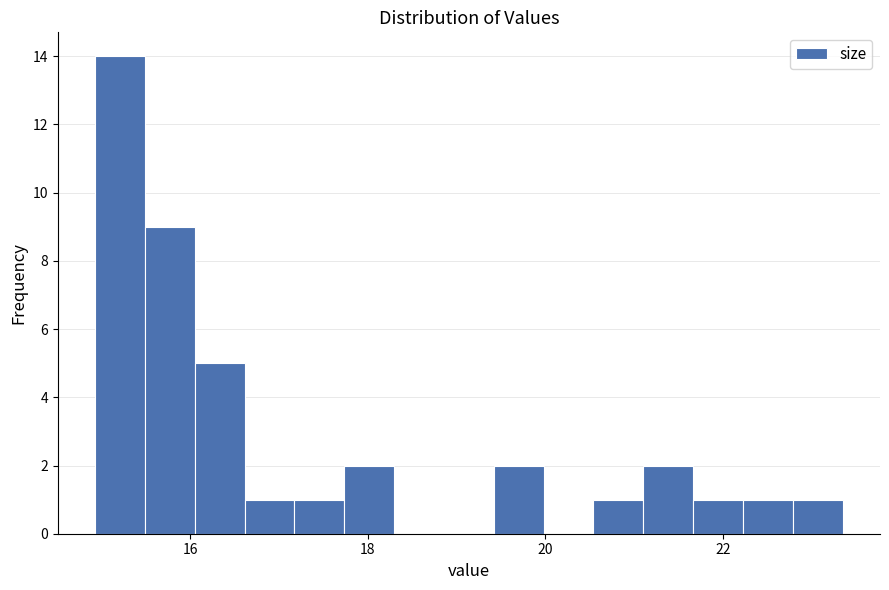

Around what value on the x-axis is the tallest bar? Give the approximate position of its centre, as read against the axis.

15.2